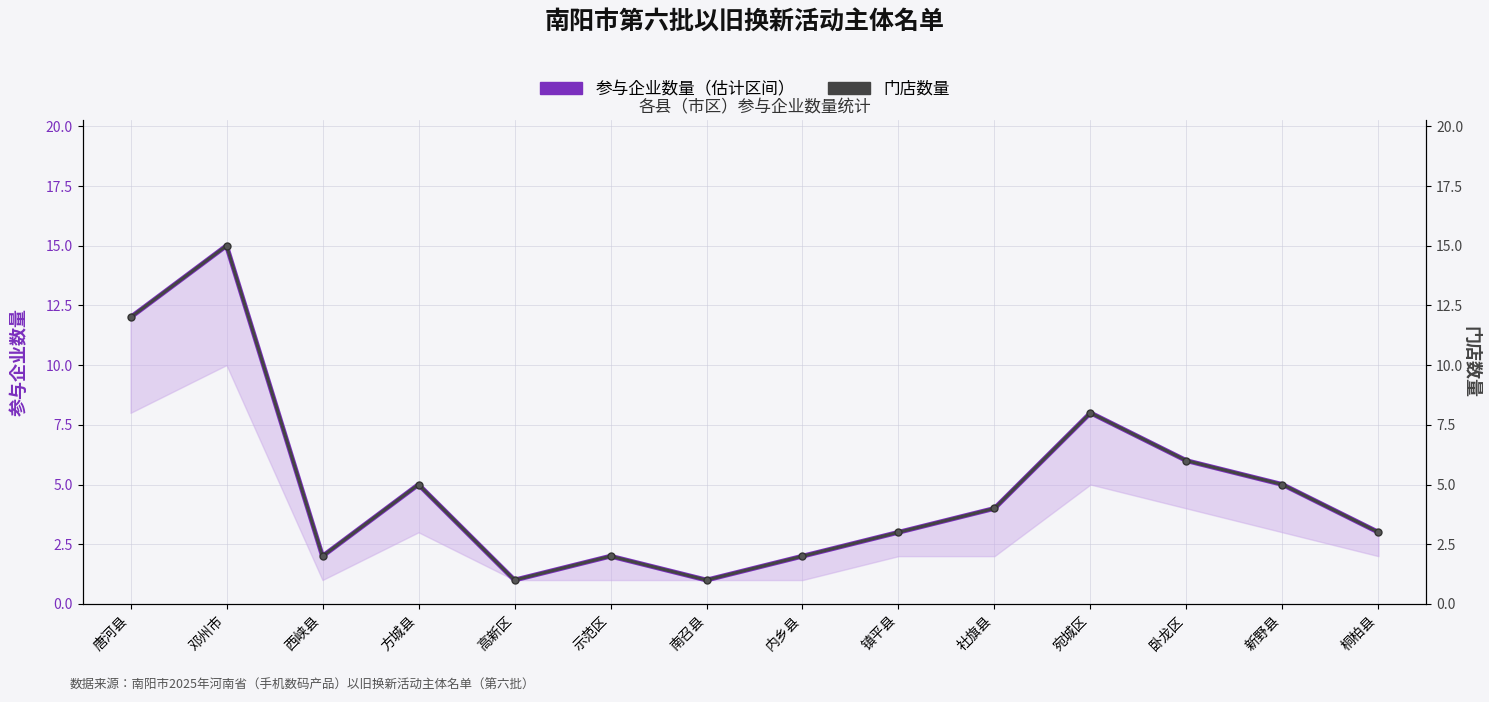

Reading left to right, extract all data points from this chart.

参与企业数量（估计区间）: 12	15	2	5	1	2	1	2	3	4	8	6	5	3
门店数量: 12	15	2	5	1	2	1	2	3	4	8	6	5	3